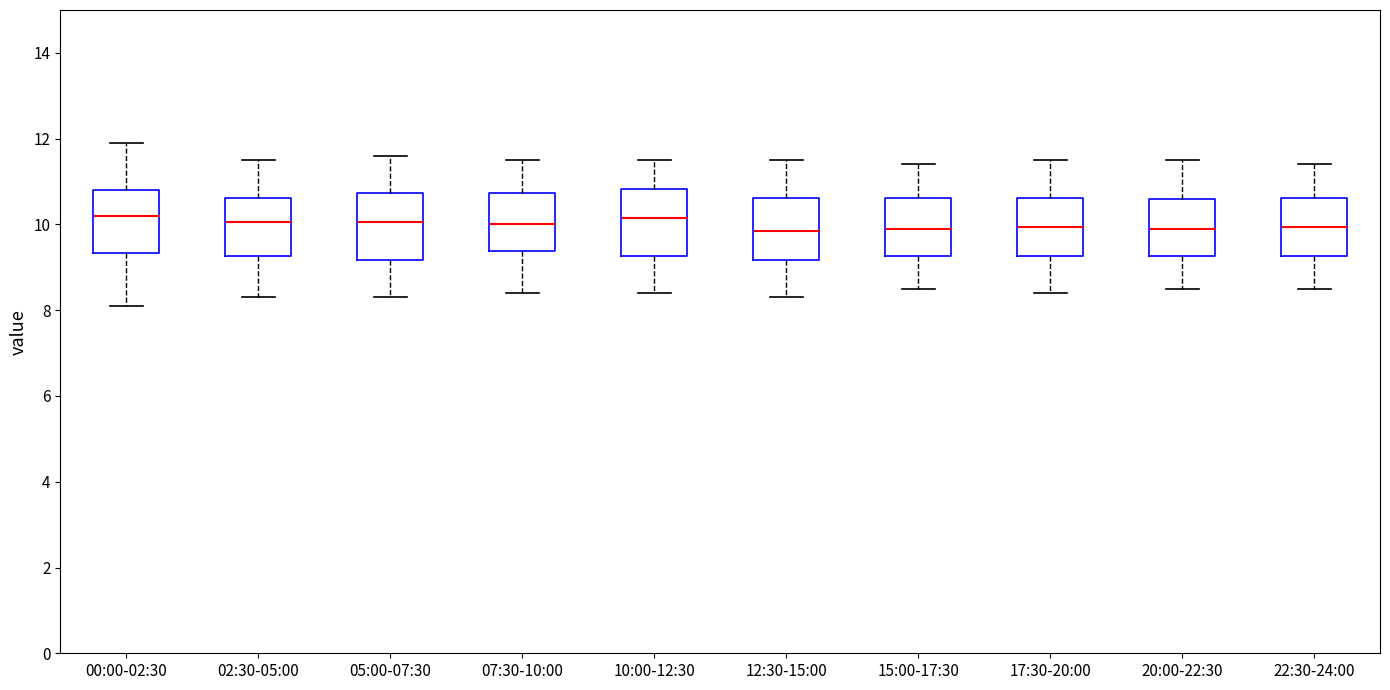

Reading left to right, read every box against the y-axis: the position of its median line, the range the box covers, and the ends of its whiskers. The values are not printed on the chart, so give them approximately, as read against the axis.

00:00-02:30: median 10.2, box 9.4 to 10.8, whiskers 8.2 to 12.0
02:30-05:00: median 10.0, box 9.2 to 10.6, whiskers 8.4 to 11.6
05:00-07:30: median 10.0, box 9.2 to 10.8, whiskers 8.4 to 11.6
07:30-10:00: median 10.0, box 9.4 to 10.8, whiskers 8.4 to 11.6
10:00-12:30: median 10.2, box 9.2 to 10.8, whiskers 8.4 to 11.6
12:30-15:00: median 9.8, box 9.2 to 10.6, whiskers 8.4 to 11.6
15:00-17:30: median 10.0, box 9.2 to 10.6, whiskers 8.6 to 11.4
17:30-20:00: median 10.0, box 9.2 to 10.6, whiskers 8.4 to 11.6
20:00-22:30: median 10.0, box 9.2 to 10.6, whiskers 8.6 to 11.6
22:30-24:00: median 10.0, box 9.2 to 10.6, whiskers 8.6 to 11.4